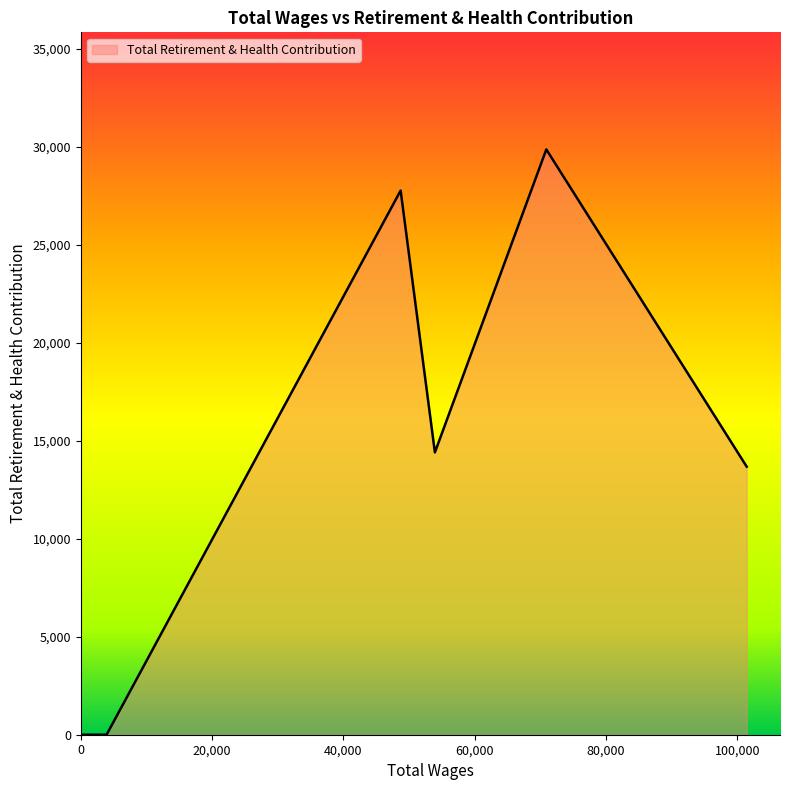

What is the average value?

12249